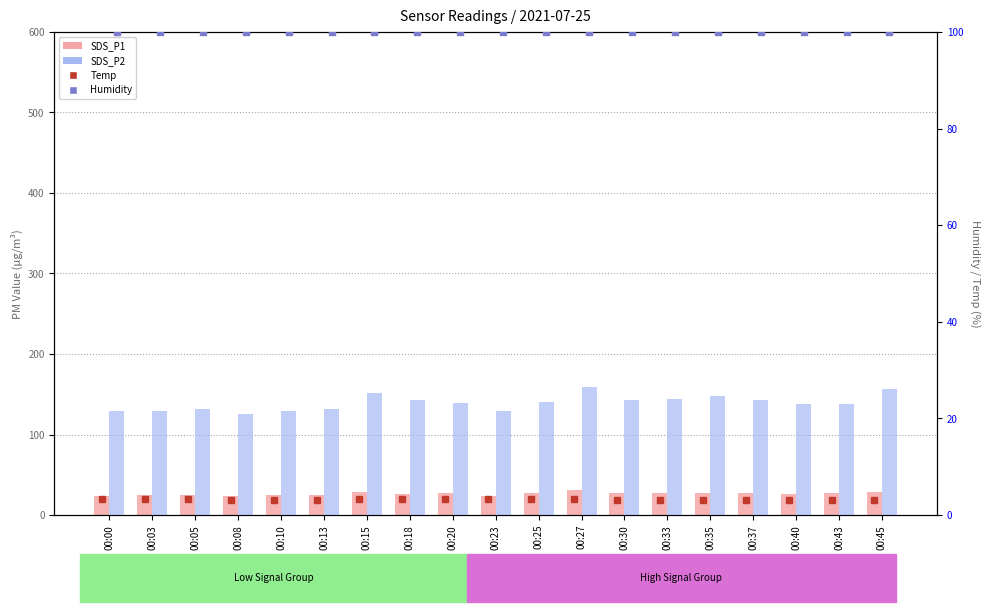

What are all the series names shown in the legend?

SDS_P1, Temp, SDS_P2, Humidity